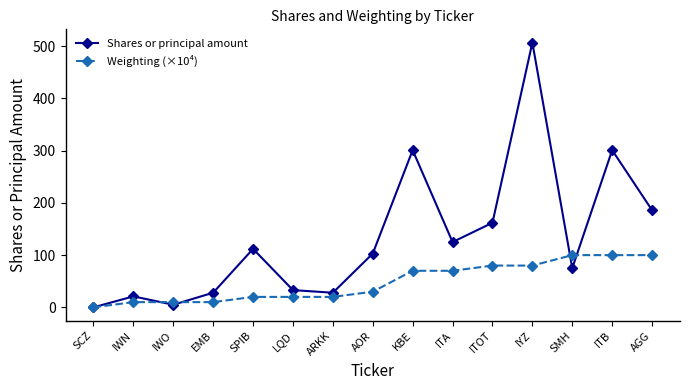

The value of Shares or principal amount at SMH is 30. True or false?

False